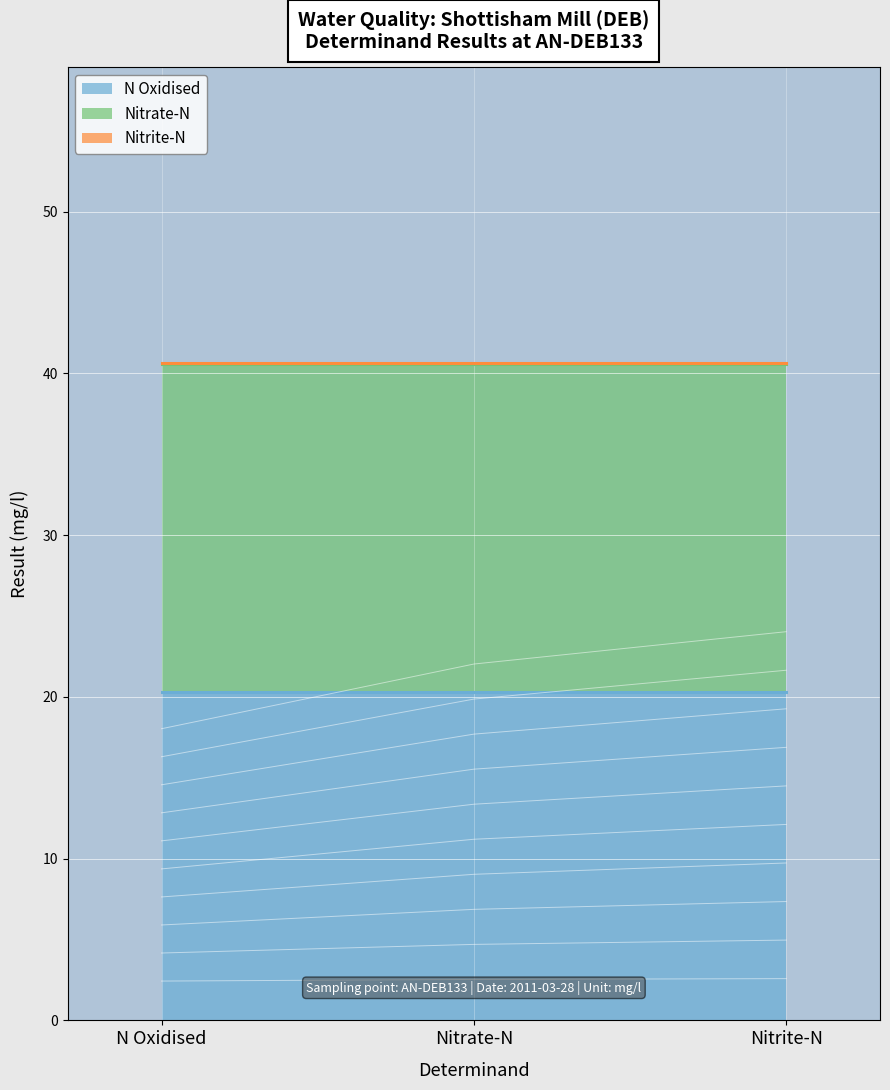

What is the total value across all series at 2011-03-28T11:35:00?

40.6